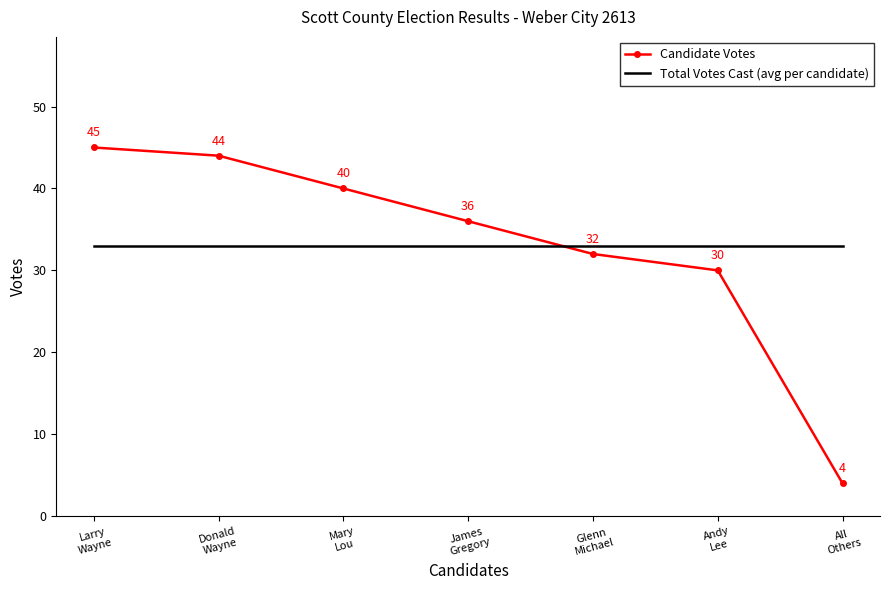

What is the maximum value shown in the chart?

45